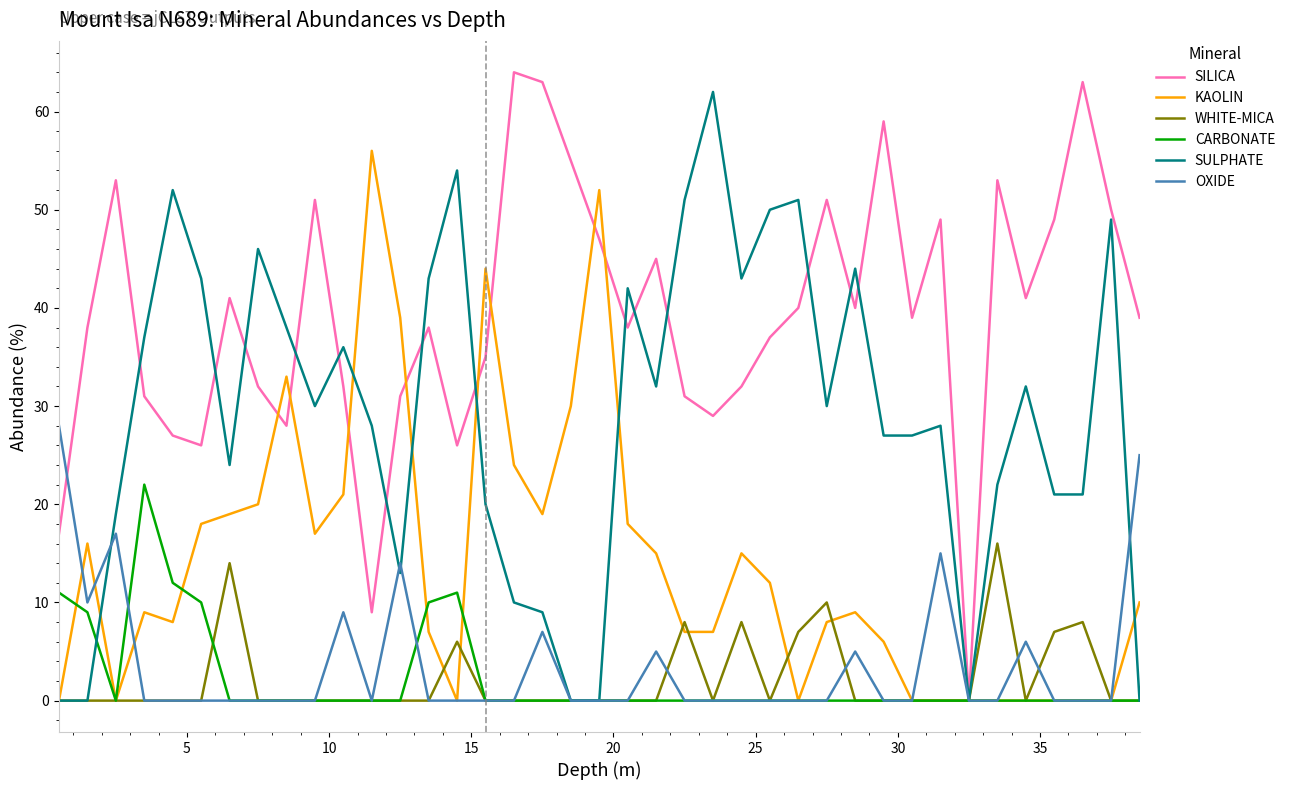

What is the highest value of the KAOLIN series?

56